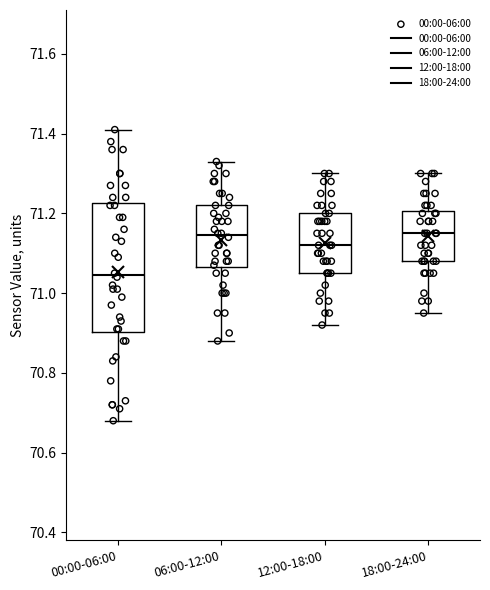

Comparing the boxes themselves (not the whiskers), which one is the tallest?

00:00-06:00